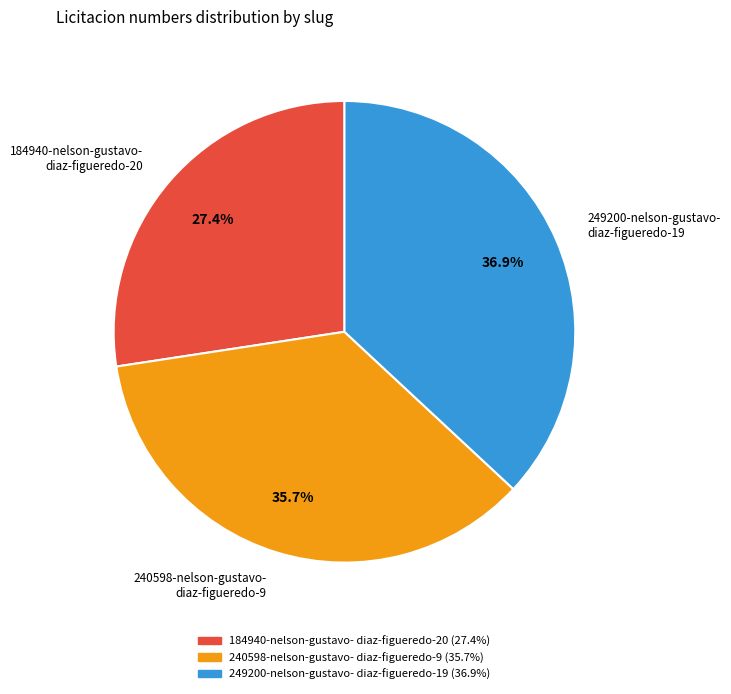

How many slices are in this pie chart?

3